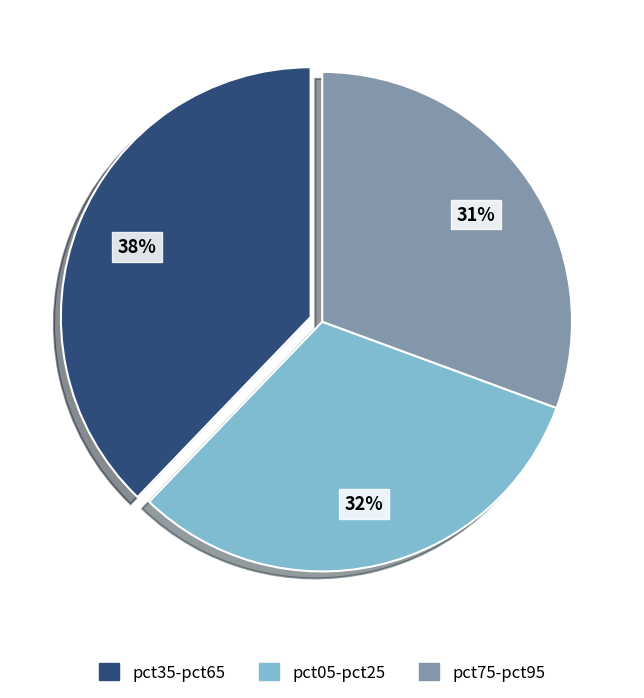

Does any single category account for the majority?

No